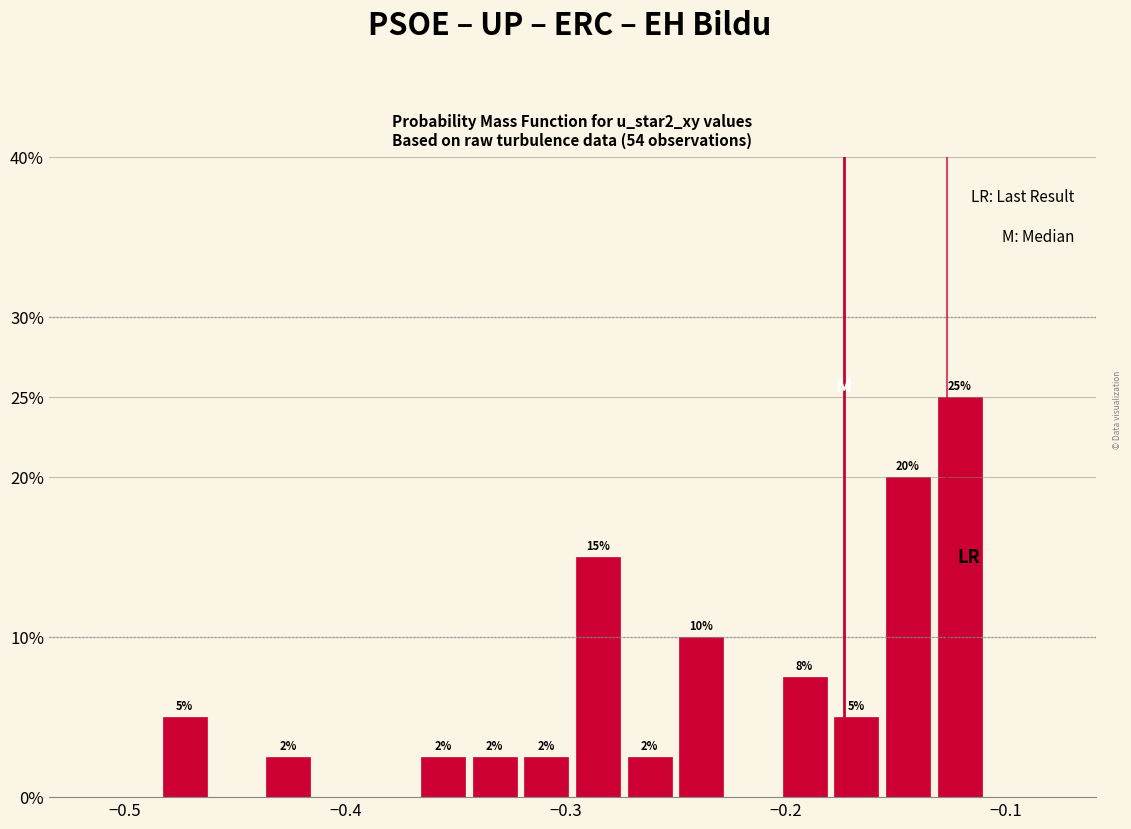

Read against the x-axis, roughly where is the centre of the tallest bar?

-0.12